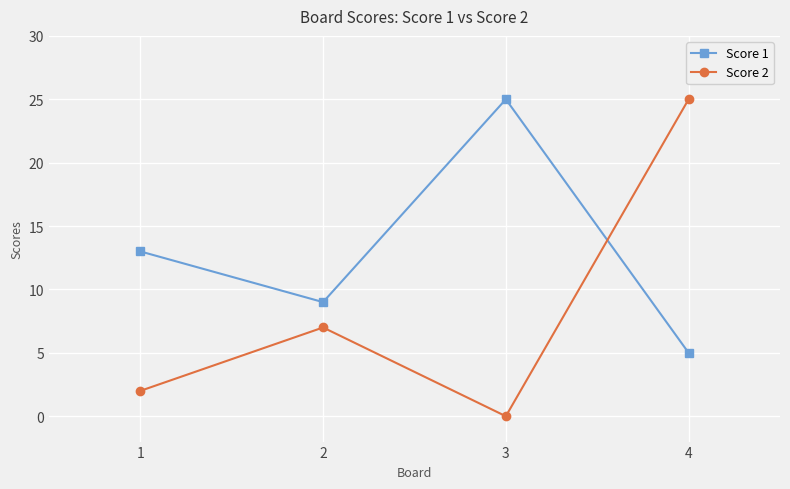

Reading right to left, what are all the values shown in this chart?

Score 1: 4=5	3=25	2=9	1=13
Score 2: 4=25	3=0	2=7	1=2